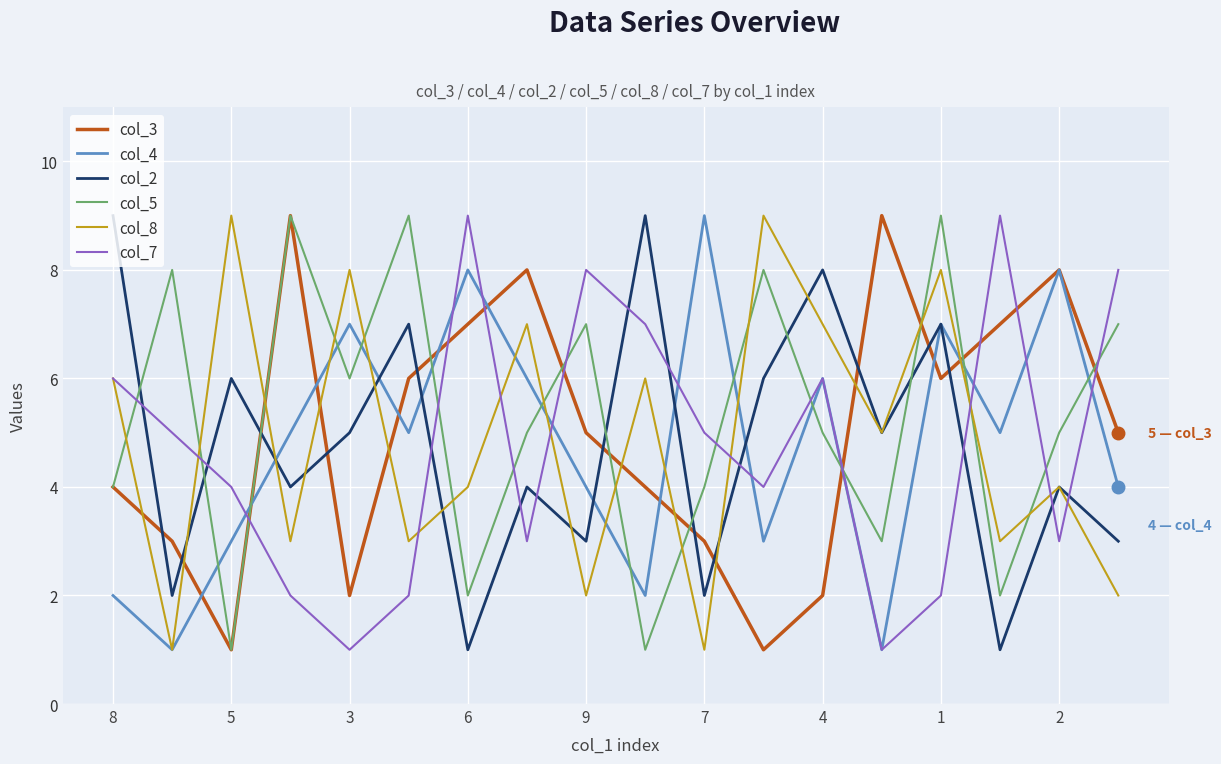

What is the difference between the maximum and minimum values in the col_2 series?

8